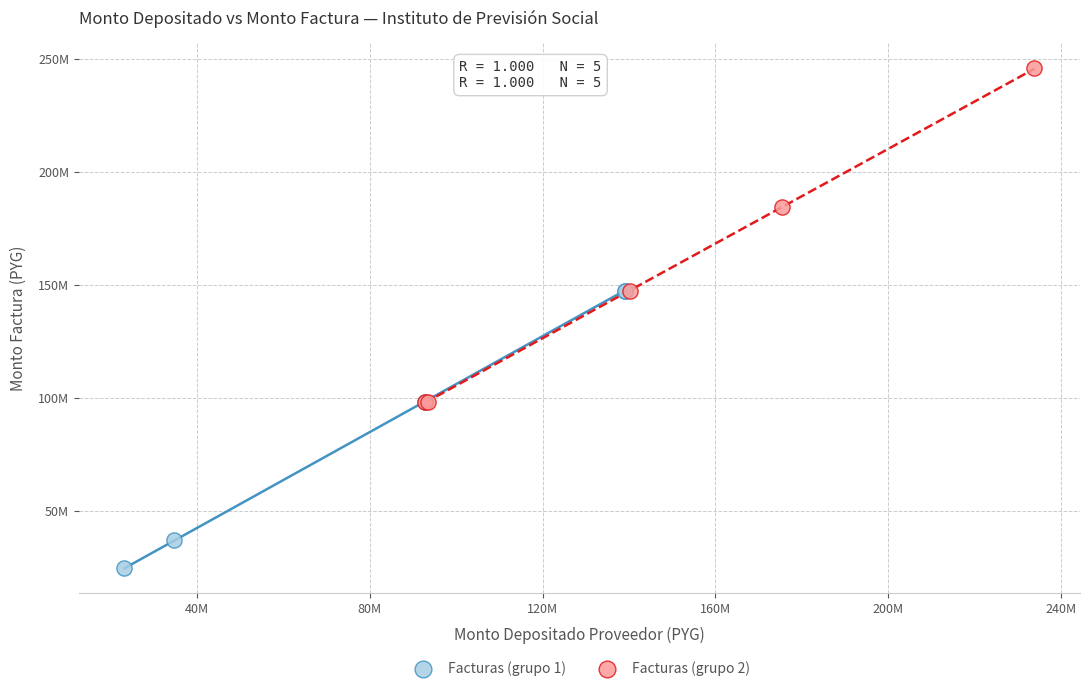

What are all the series names shown in the legend?

Facturas (grupo 1), Facturas (grupo 2)